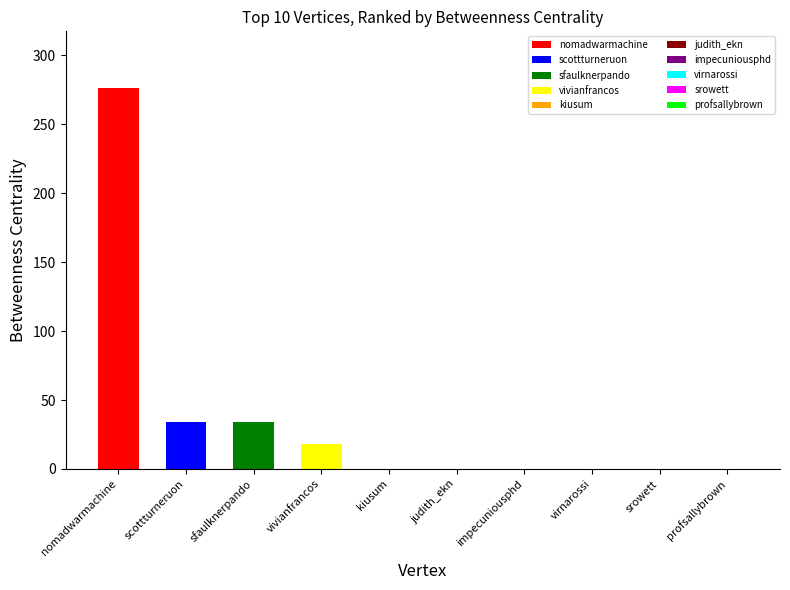

The value at vivianfrancos is 18. True or false?

True